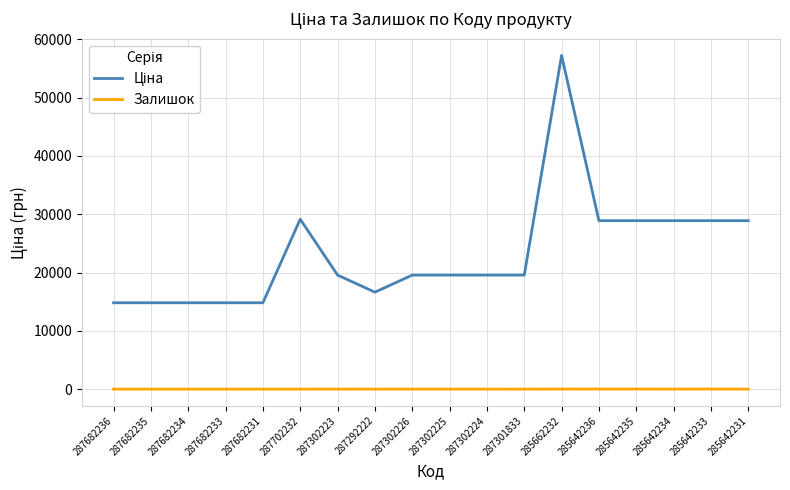

What is the spread (max minus min) of values at 287682233?

14817.6